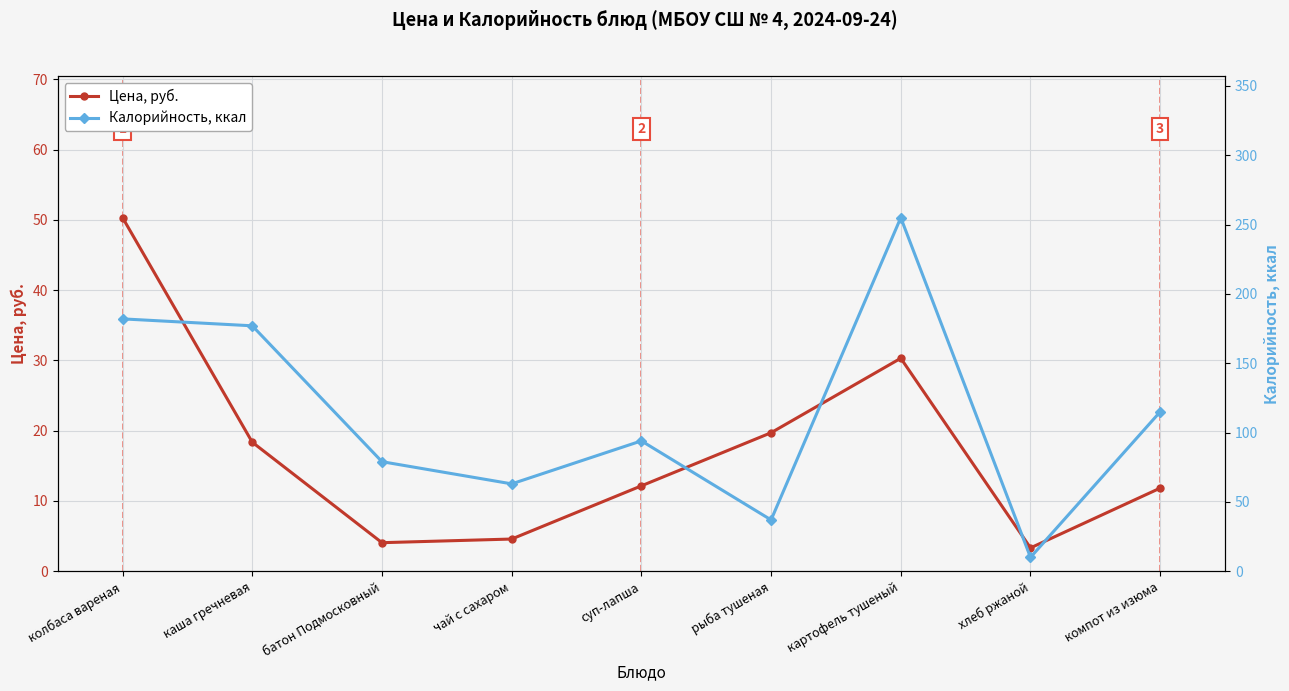

At хлеб ржаной, list the series in order from smallest to largest.

Цена, руб., Калорийность, ккал